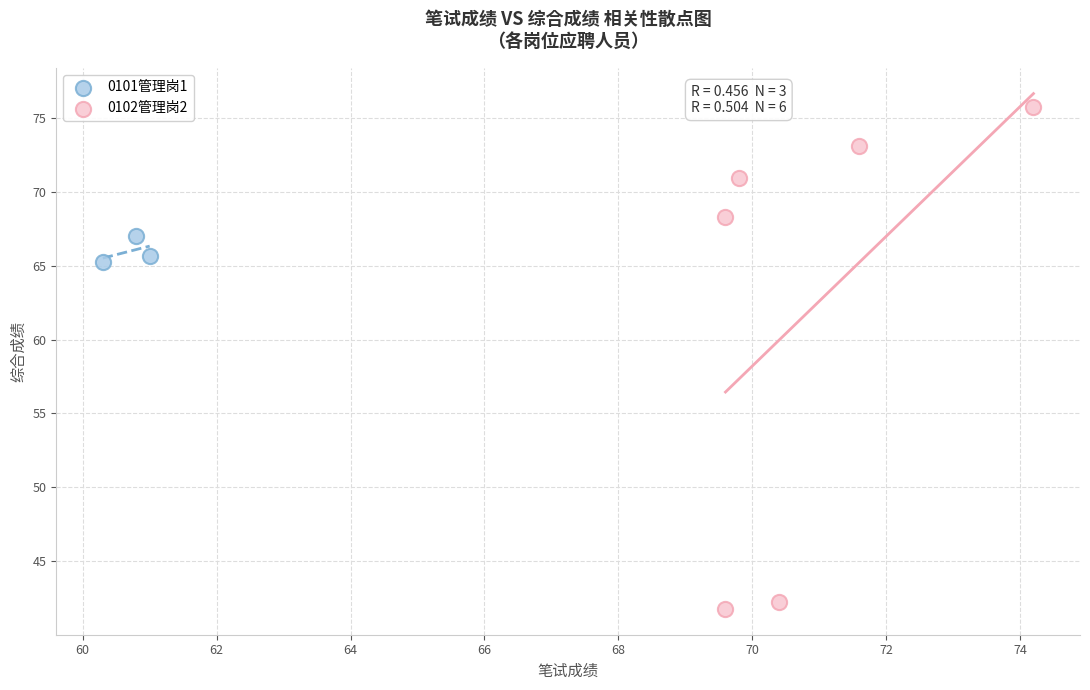

What are all the series names shown in the legend?

0101管理岗1, 0102管理岗2